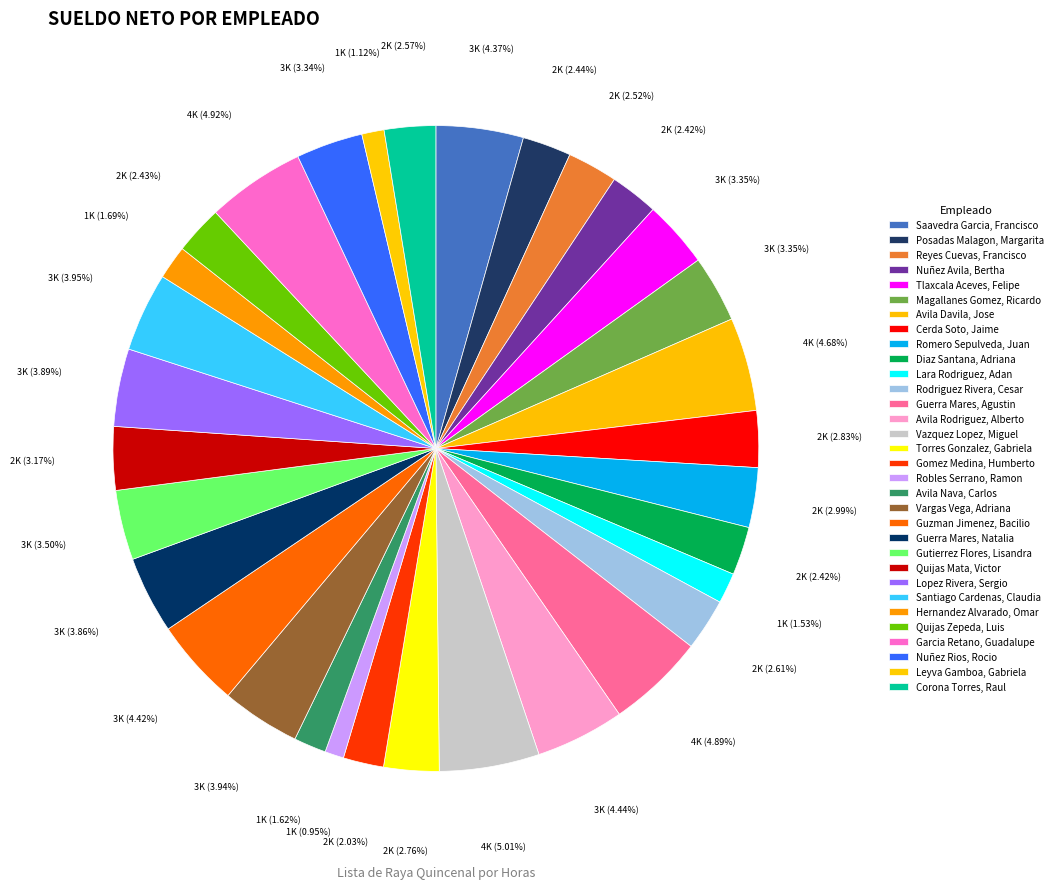

Count the number of slices in the pie.

32